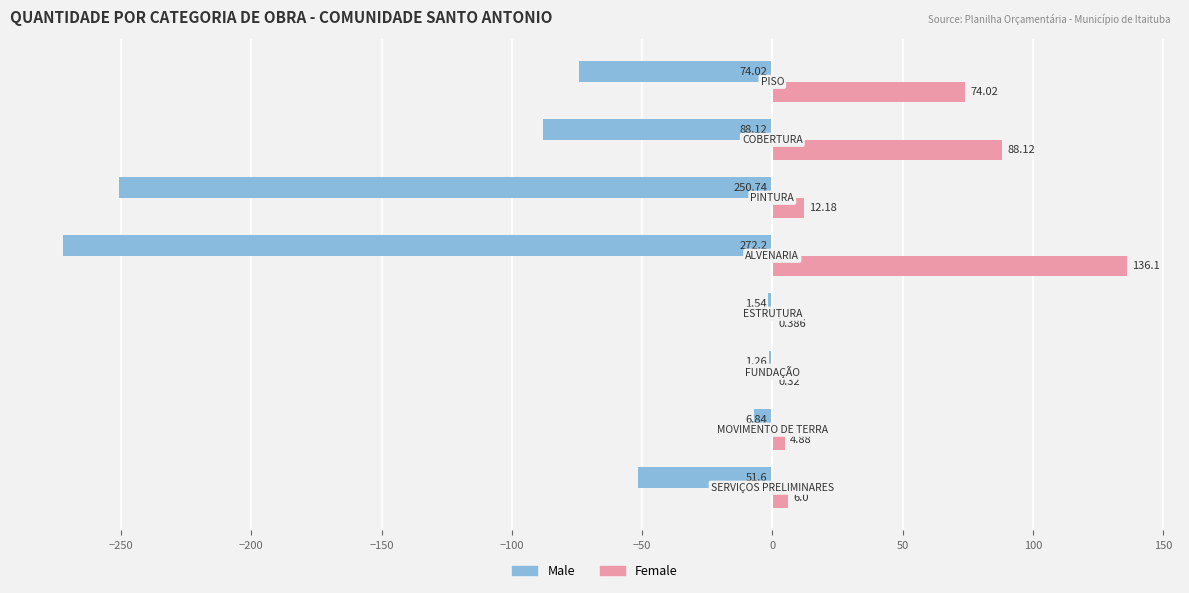

Which series has the largest total across all categories?

Female